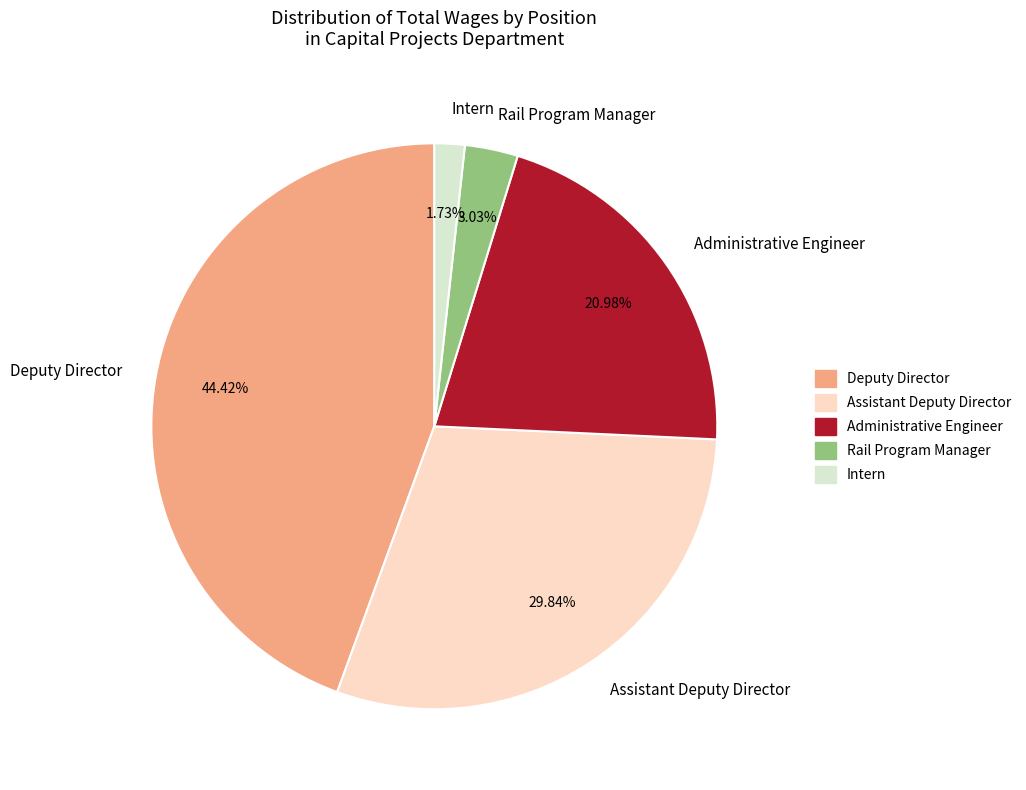

Does any single category account for the majority?

No